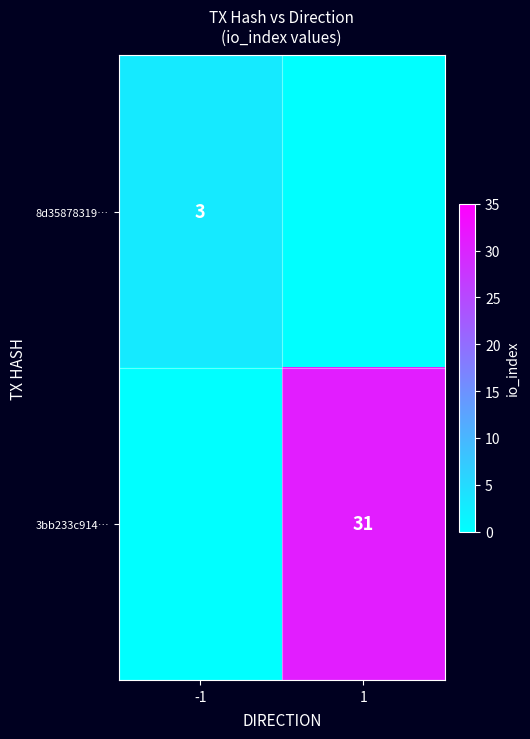

The 3bb233c914… series shows 47 at 1. True or false?

False